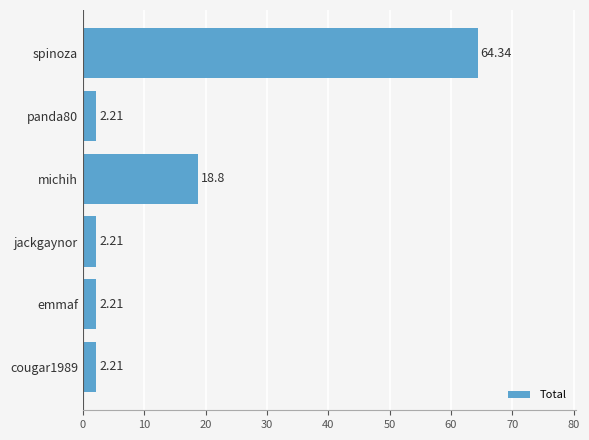

Which category has the highest value across all series?

spinoza